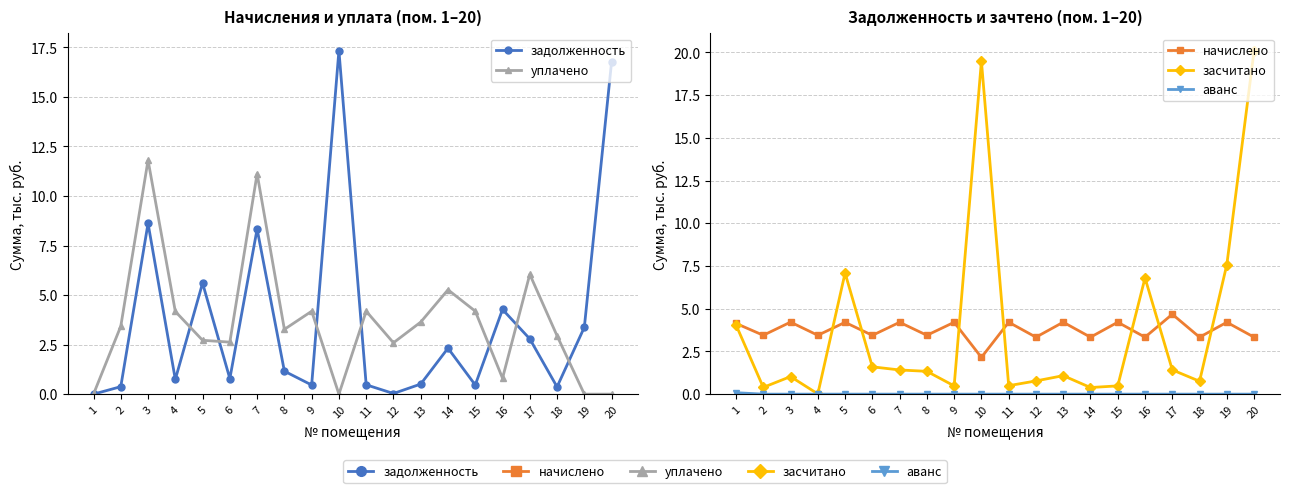

How many positive values does the задолженность series have?

19